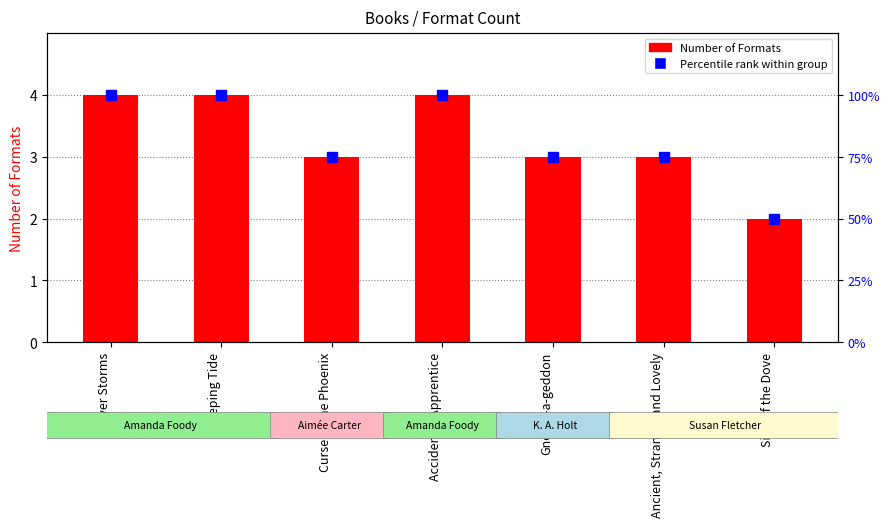

Where is the data nearest to the value 3?

Curse of the Phoenix